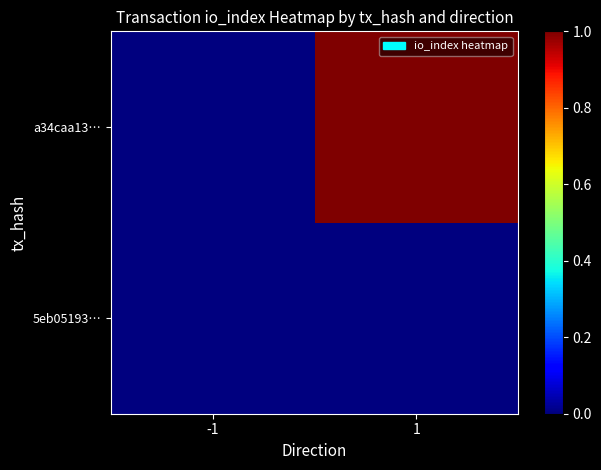

At which category does the chart reach its minimum across all series?

-1